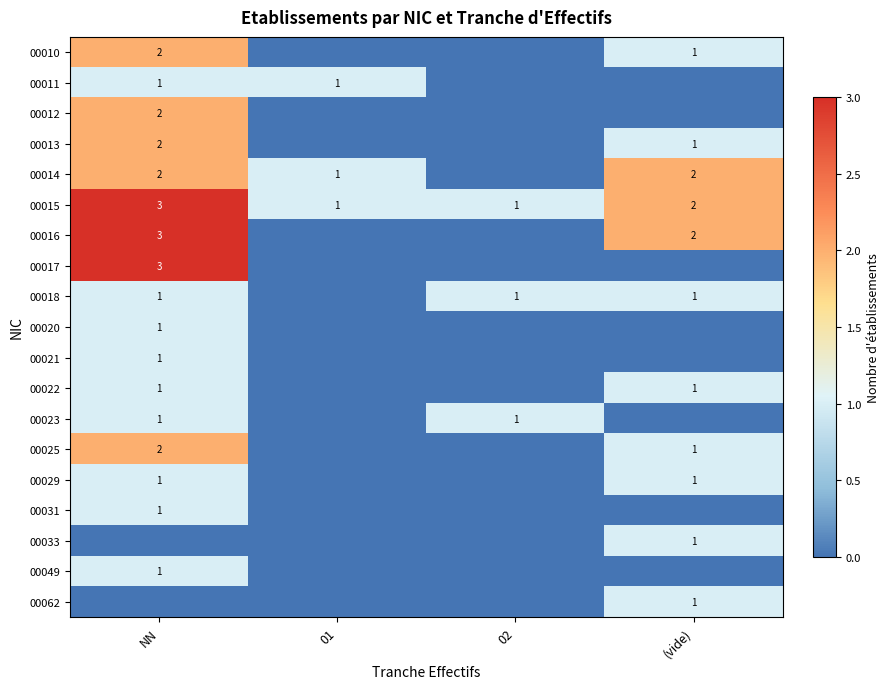

At how many categories does at least one series exceed 0?

4